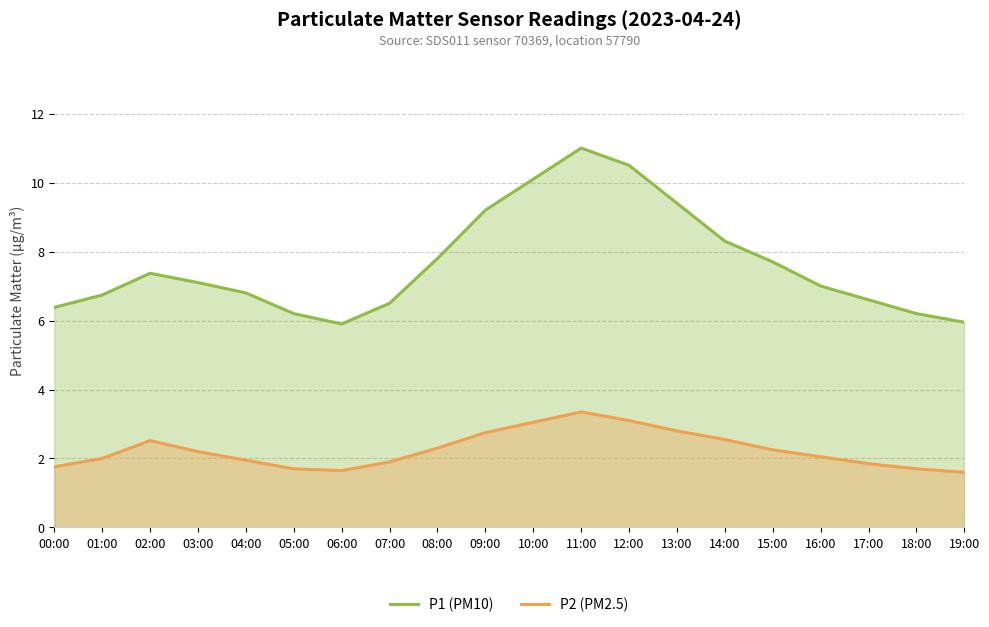

Rank the series by their average value, from lowest to highest.

P2 (PM2.5), P1 (PM10)